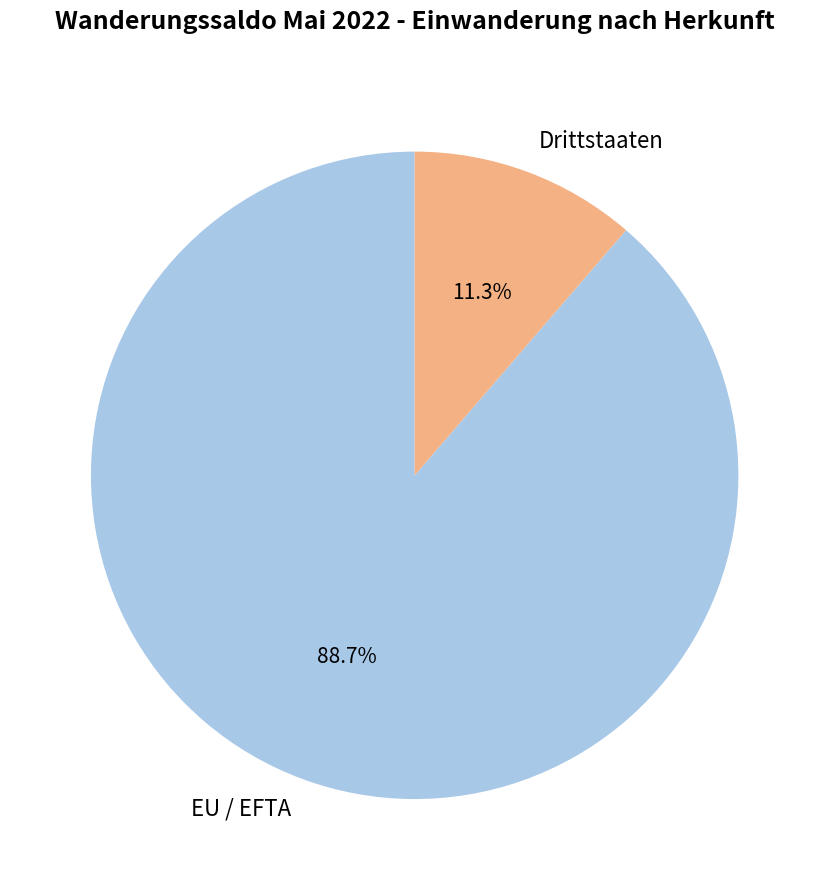

To the nearest percent, what percentage of the pie is EU / EFTA?

89%